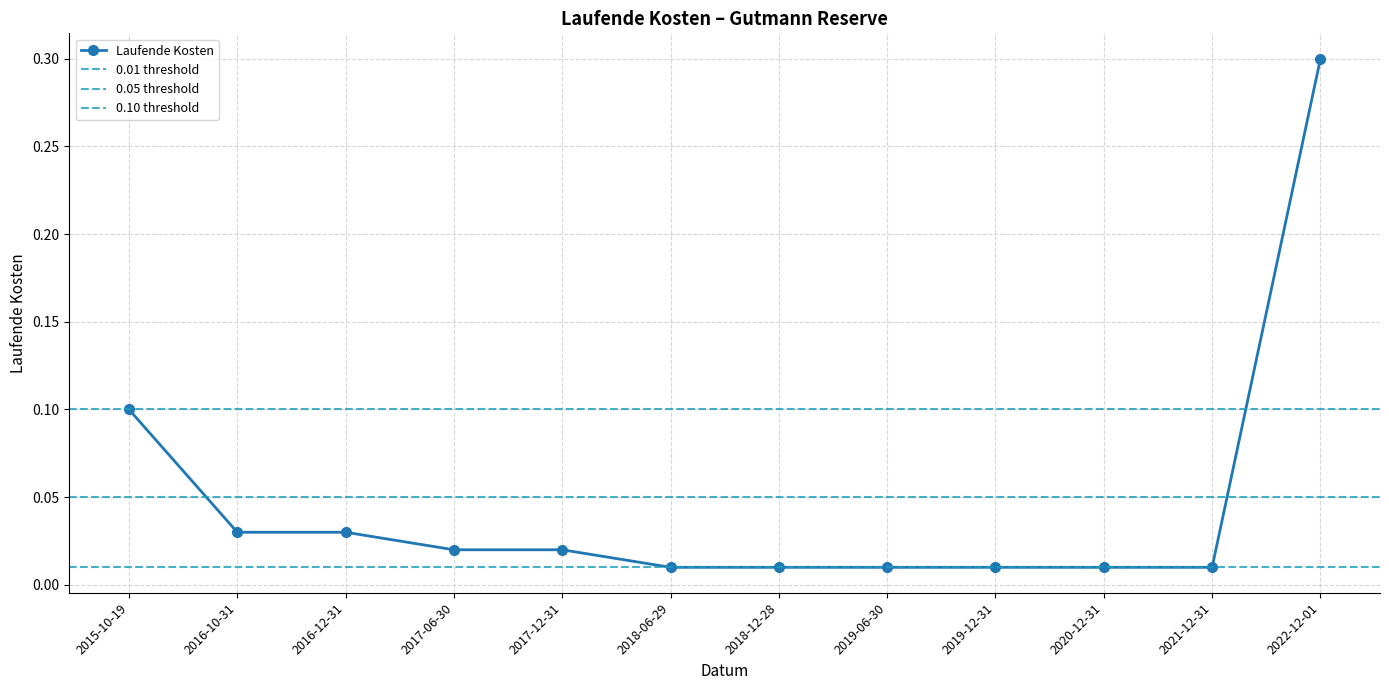

What is the difference between the maximum and minimum values?

0.3